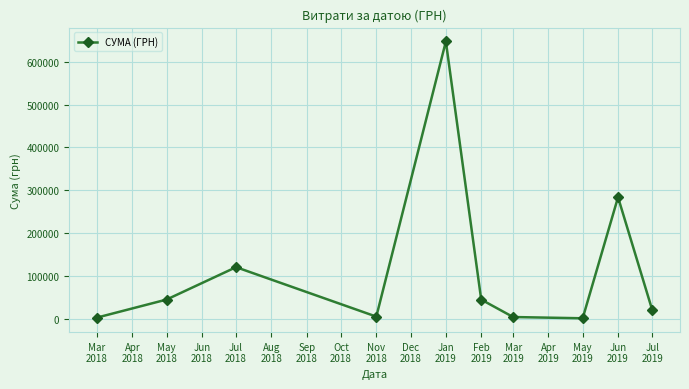

What is the maximum value shown in the chart?

647869.6